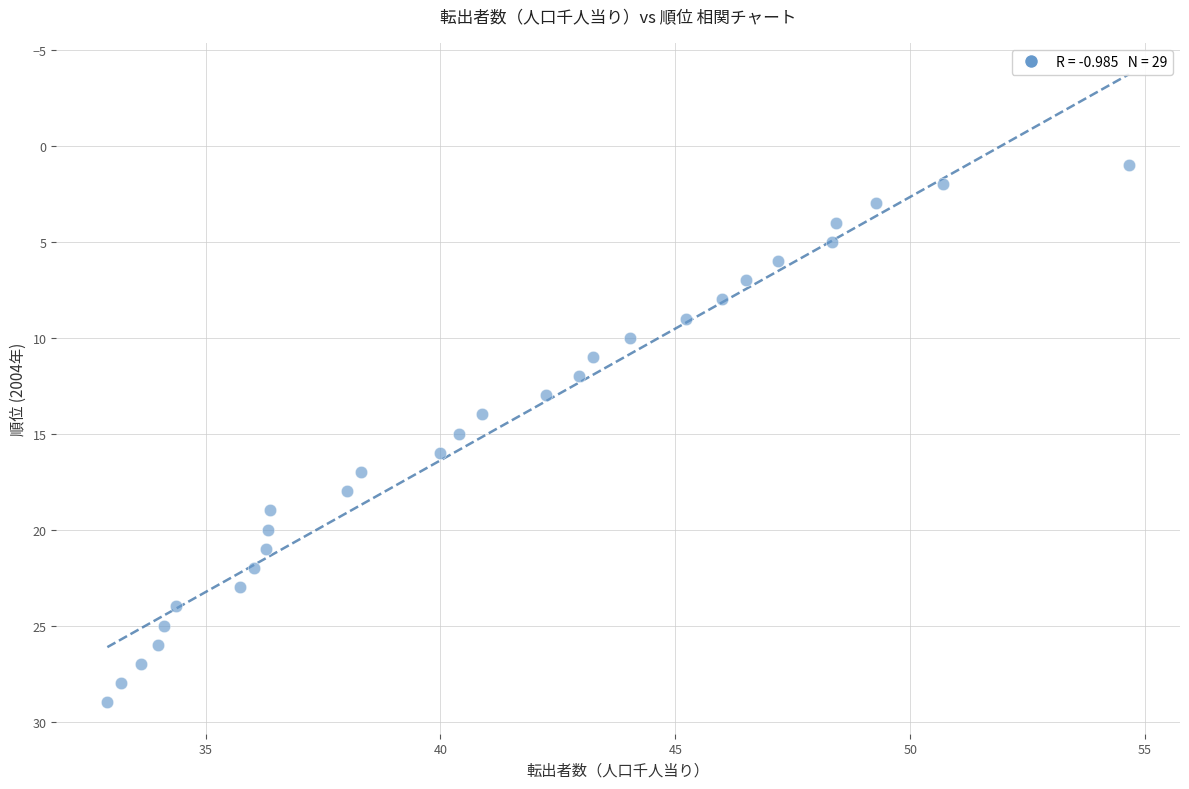

What is the range of Y values (max minus min)?

28